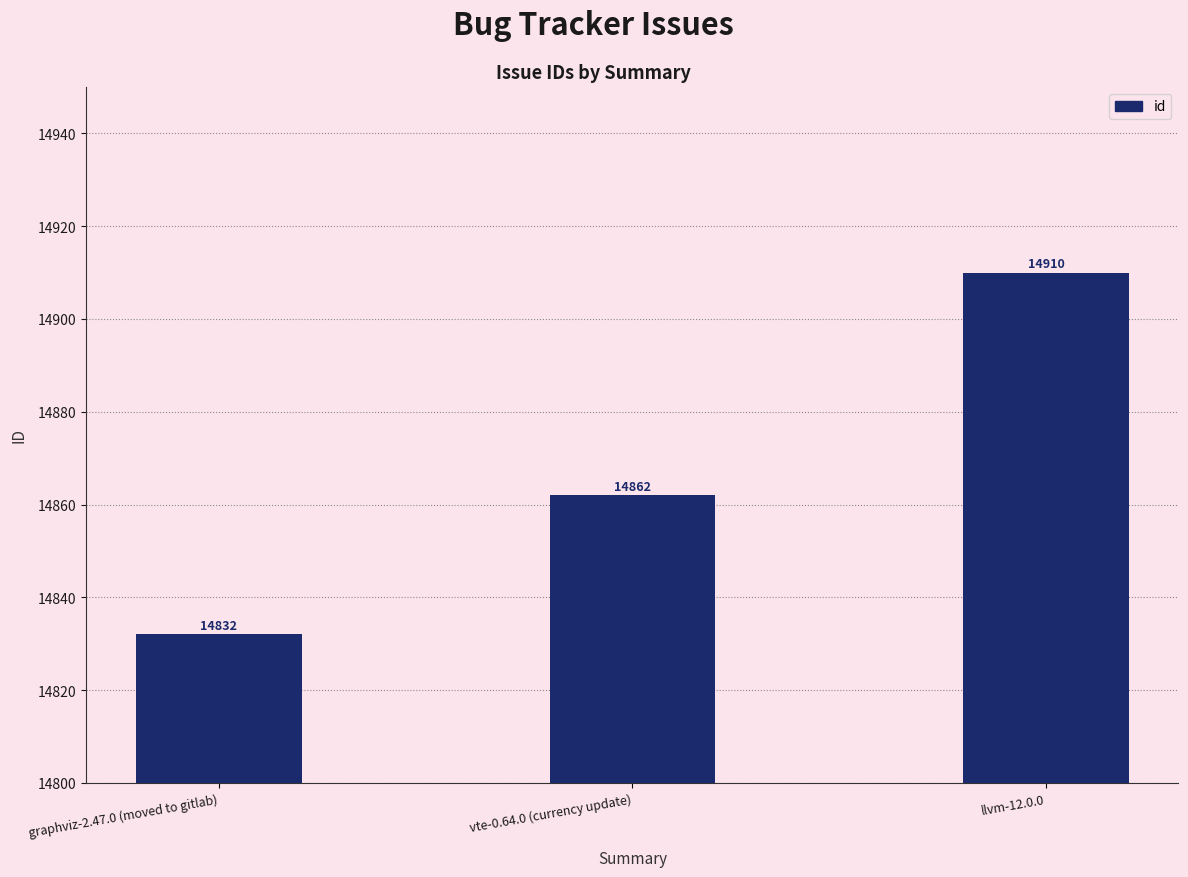

Reading right to left, what are all the values shown in this chart?

llvm-12.0.0=14910	vte-0.64.0 (currency update)=14862	graphviz-2.47.0 (moved to gitlab)=14832